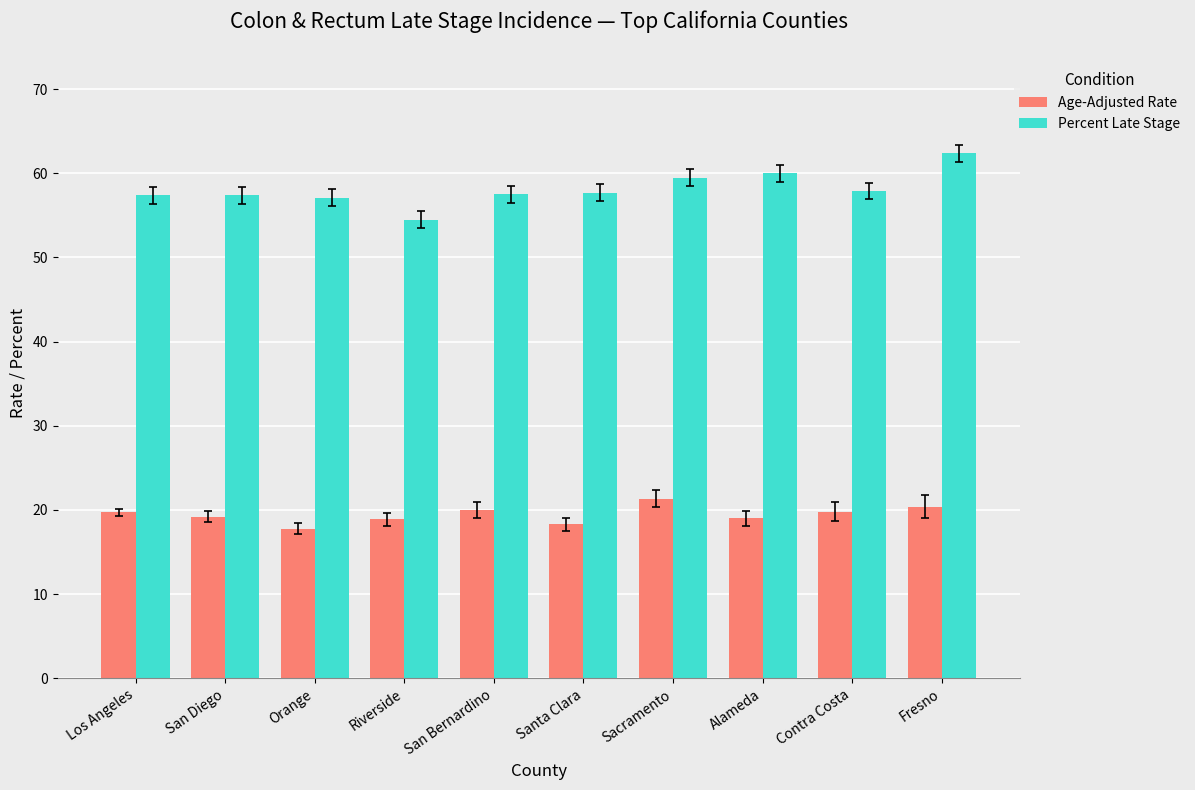

What is the label of the 1st bar from the left?

Los Angeles